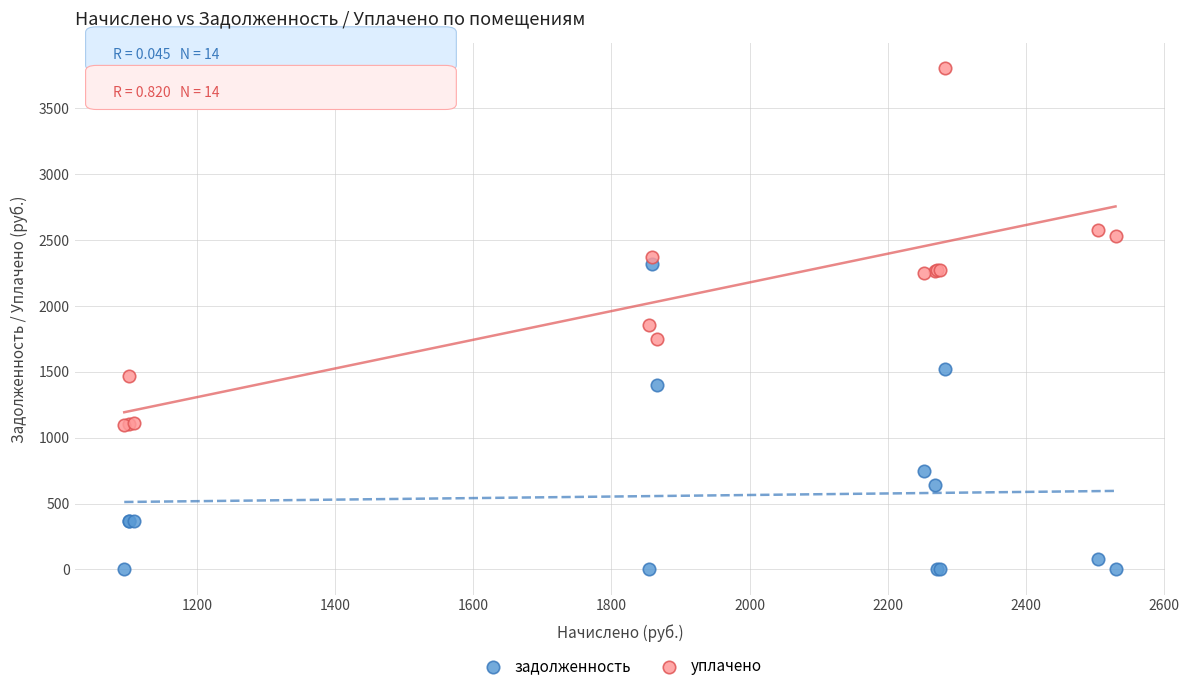

Which series contains the highest Y value?

уплачено